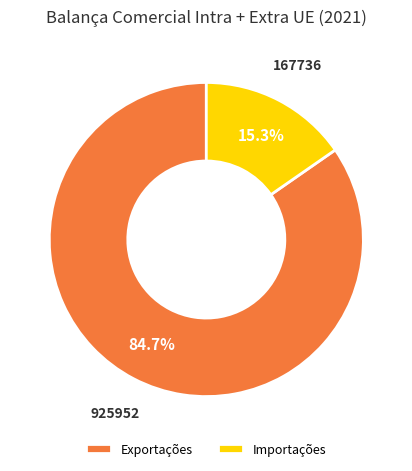

What percentage is the Importações slice, to the nearest percent?

15%